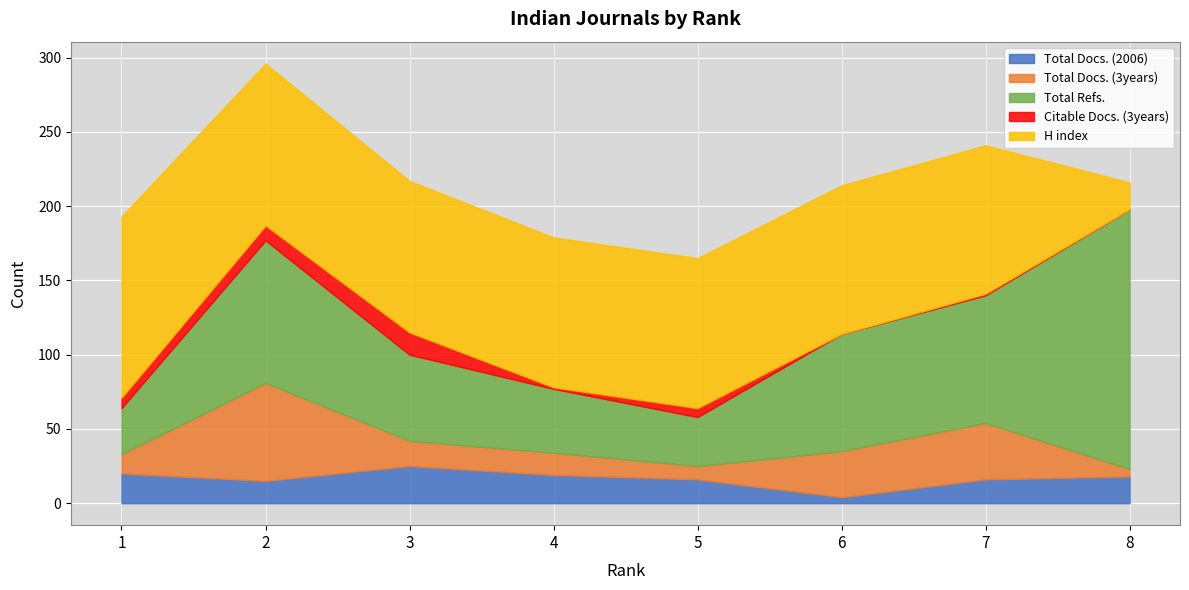

Is it true that H index equals 162 at 2?

False